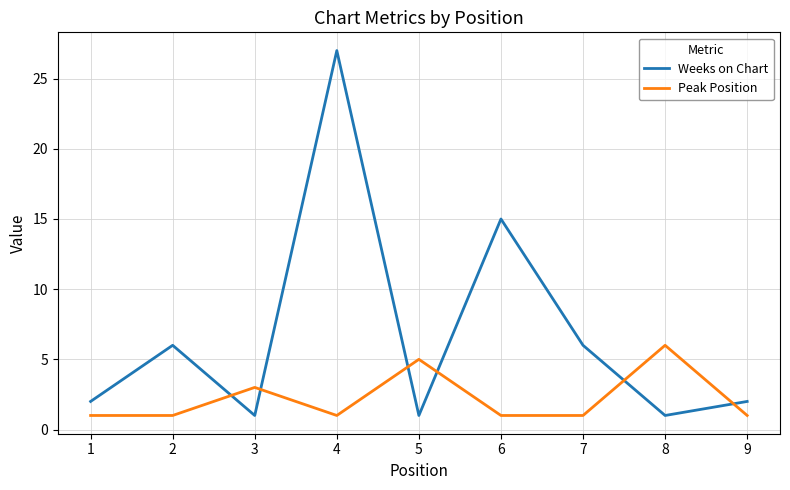

What is the sum of the Peak Position values at 9 and 1?

2